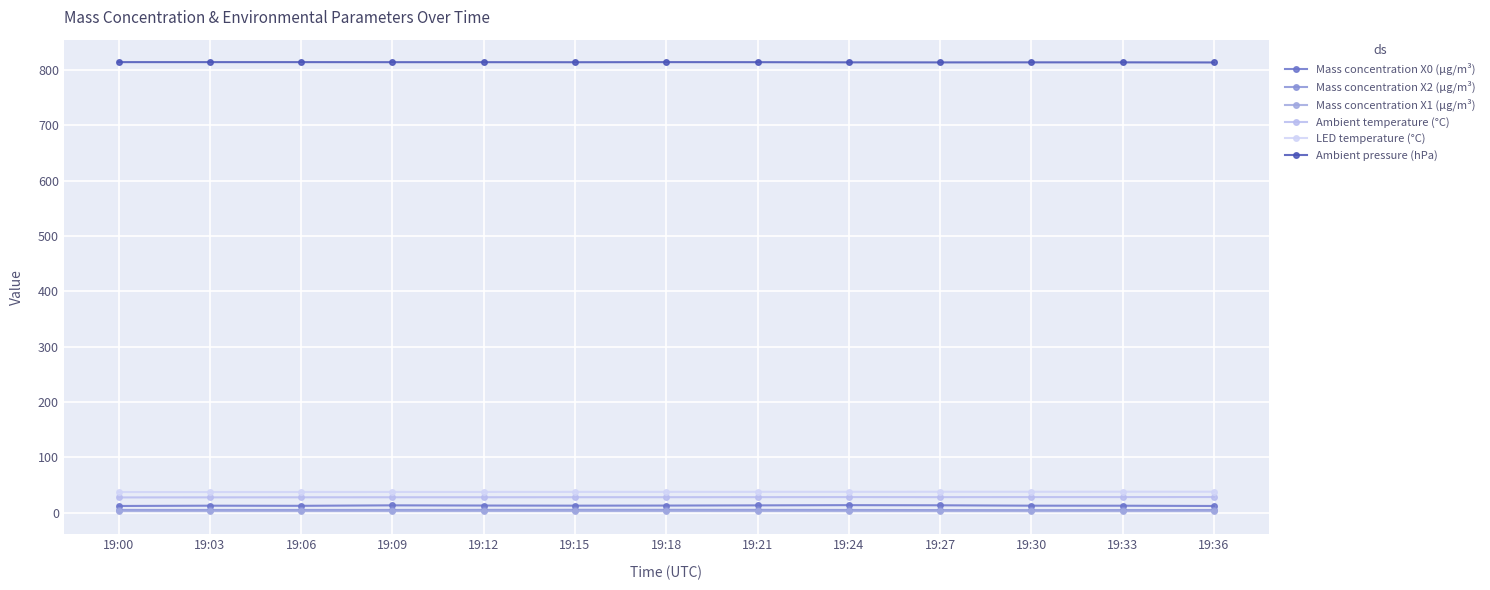

True or false: Mass concentration X1 (μg/m³) and Mass concentration X0 (μg/m³) cross at least once.

False